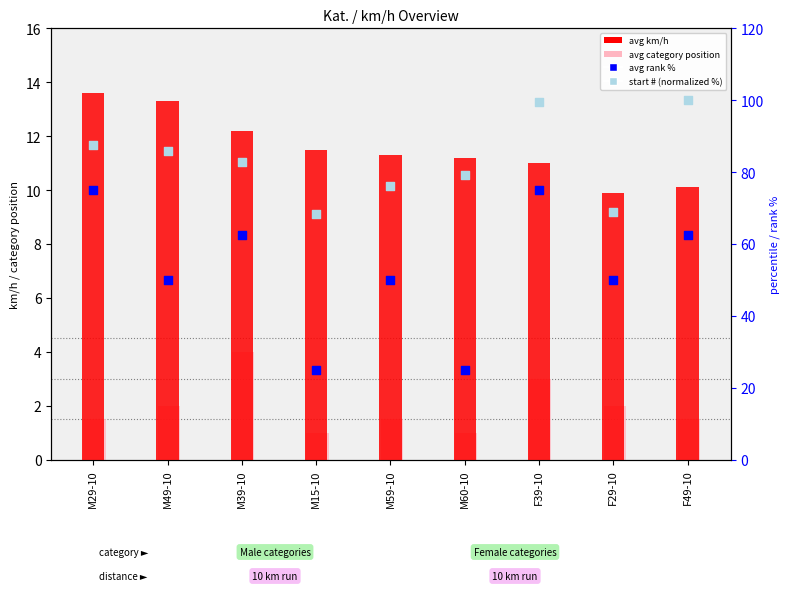

Which series has the largest total across all categories?

start # (normalized %)